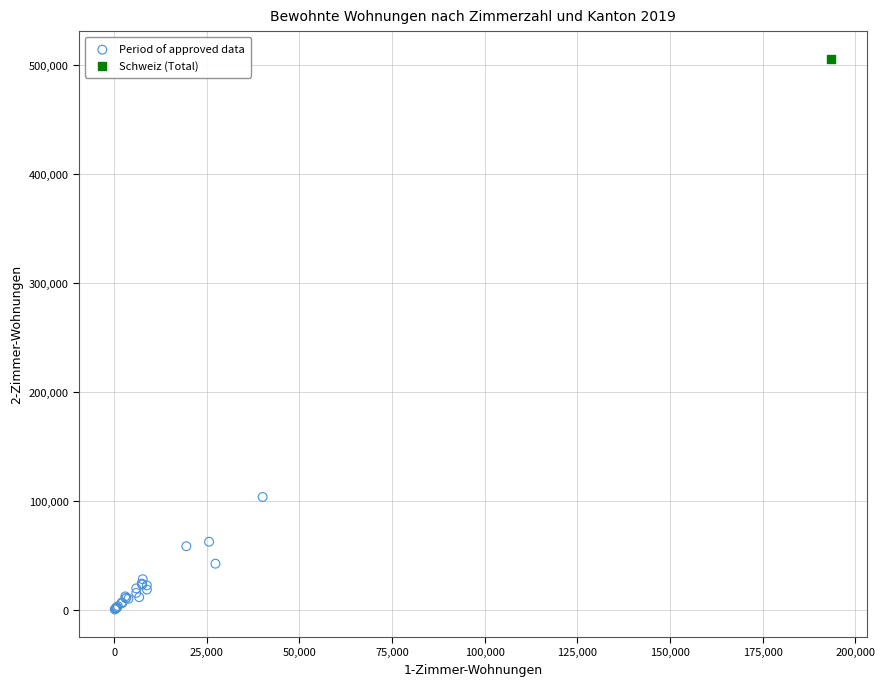

What are all the series names shown in the legend?

Period of approved data, Schweiz (Total)